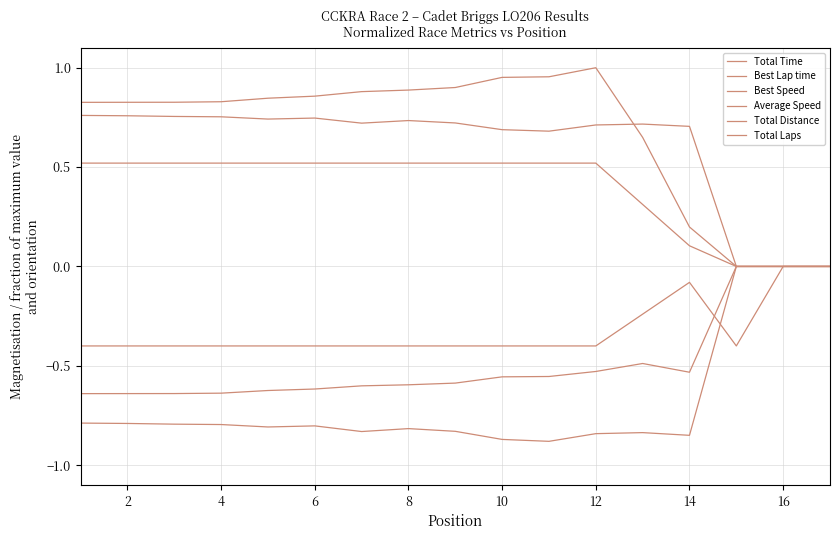

Does the chart display data point markers on the line(s)?

No